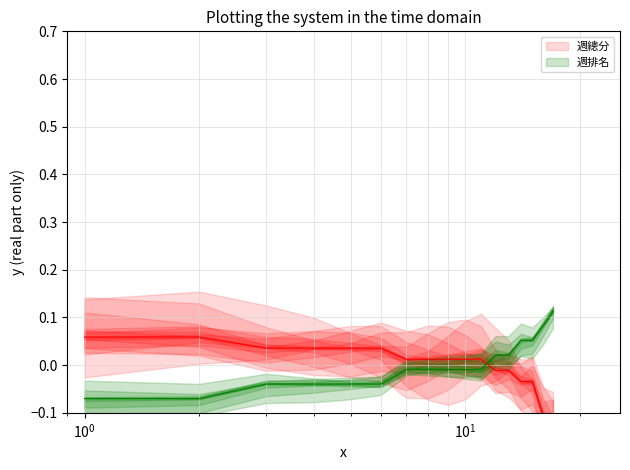

What is the maximum value shown in the chart?

0.1